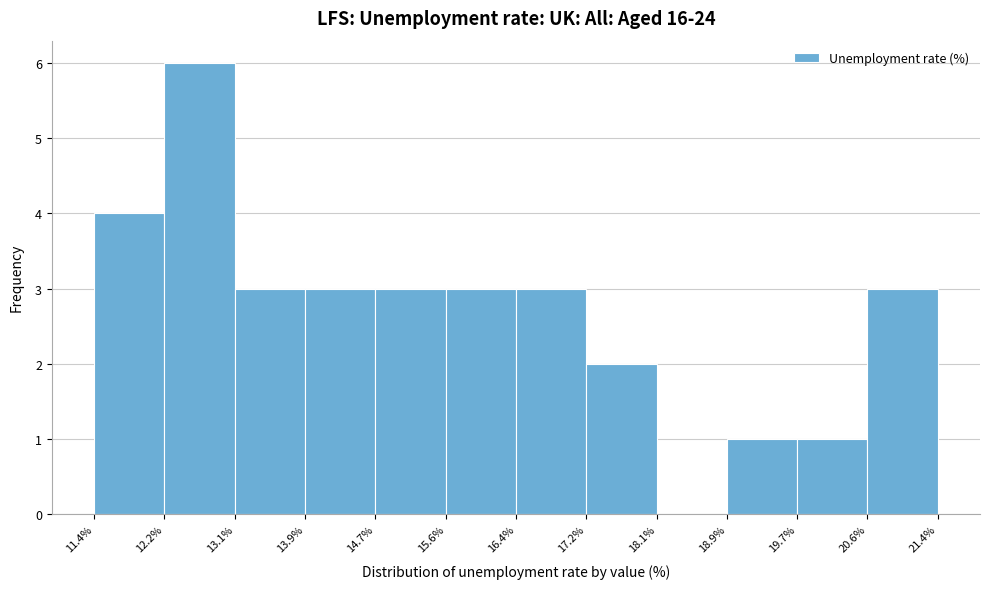

Over which range of the x-axis is the bar tallest?

12.2% to 13.1%